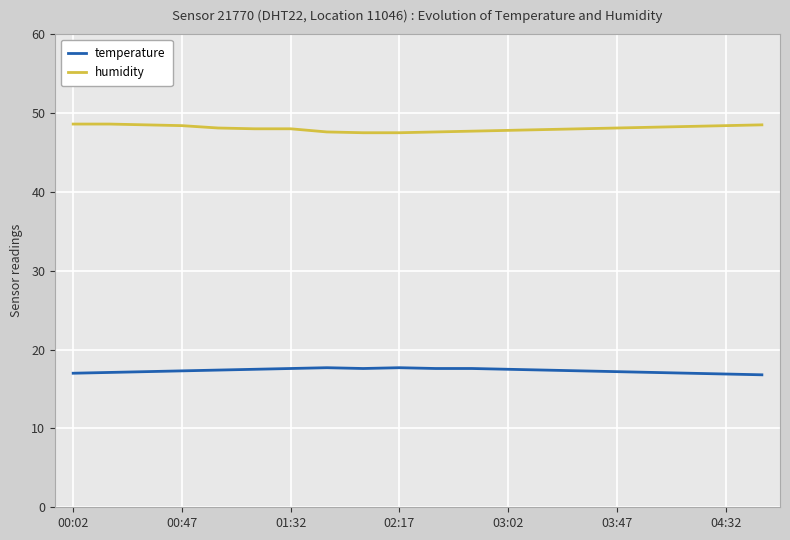

What is the highest value of the temperature series?

17.7